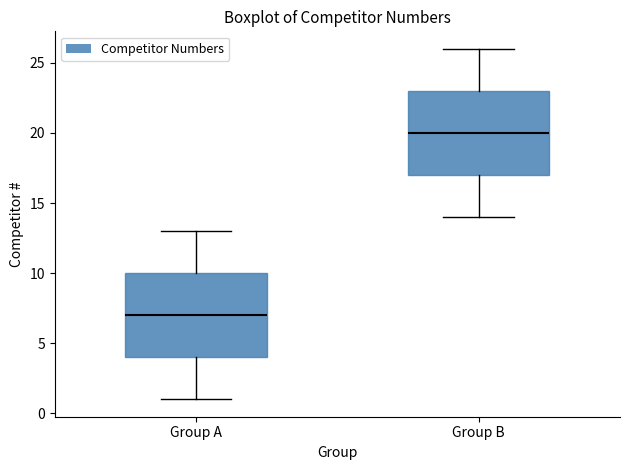

Which box has the highest median line?

Group B